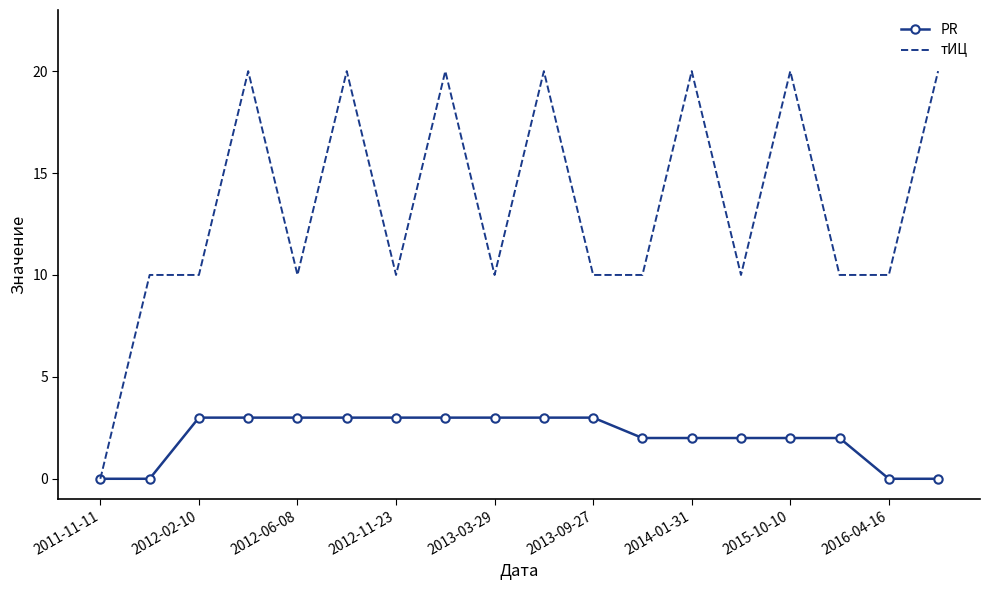

What is the greatest value displayed?

20